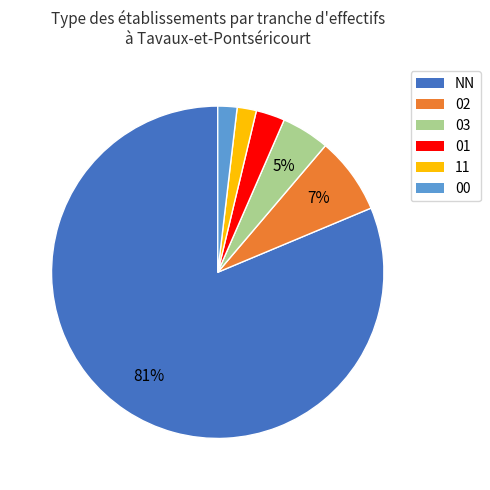

Does NN account for over 50% of the chart?

Yes